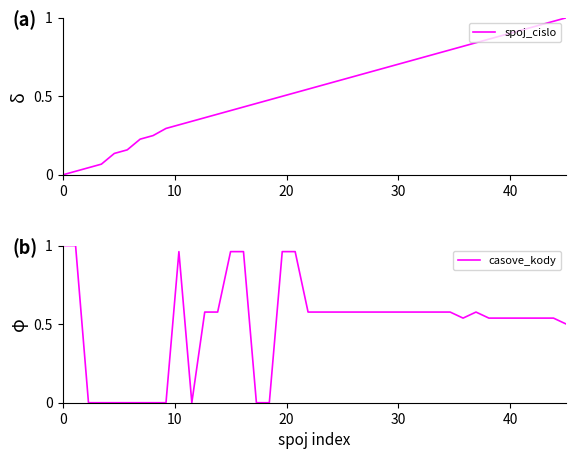

The value of casove_kody at 0 is 0.7. True or false?

False